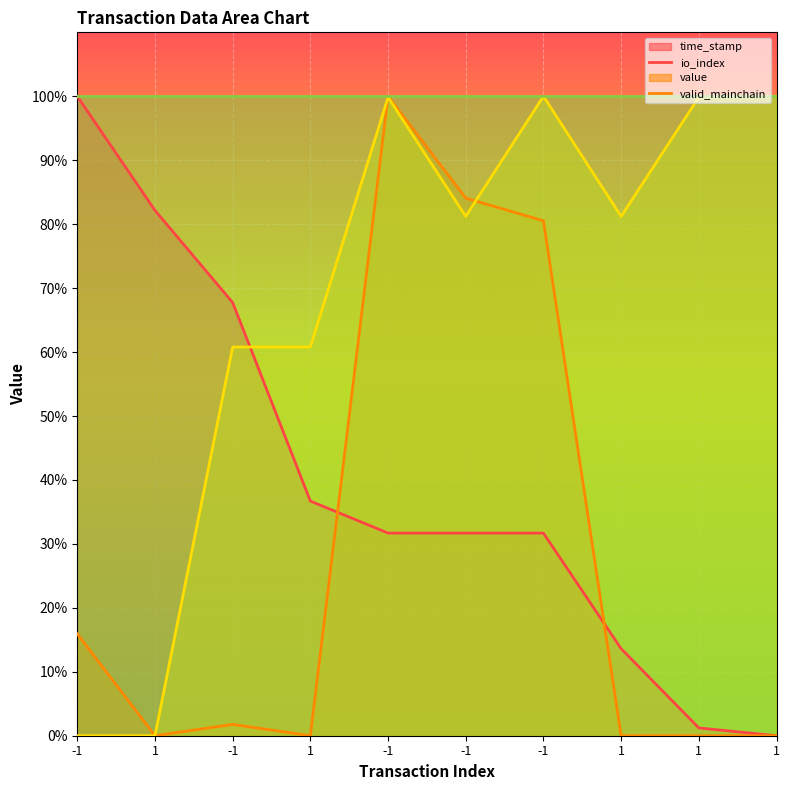

How many positive values does the time_stamp series have?

9